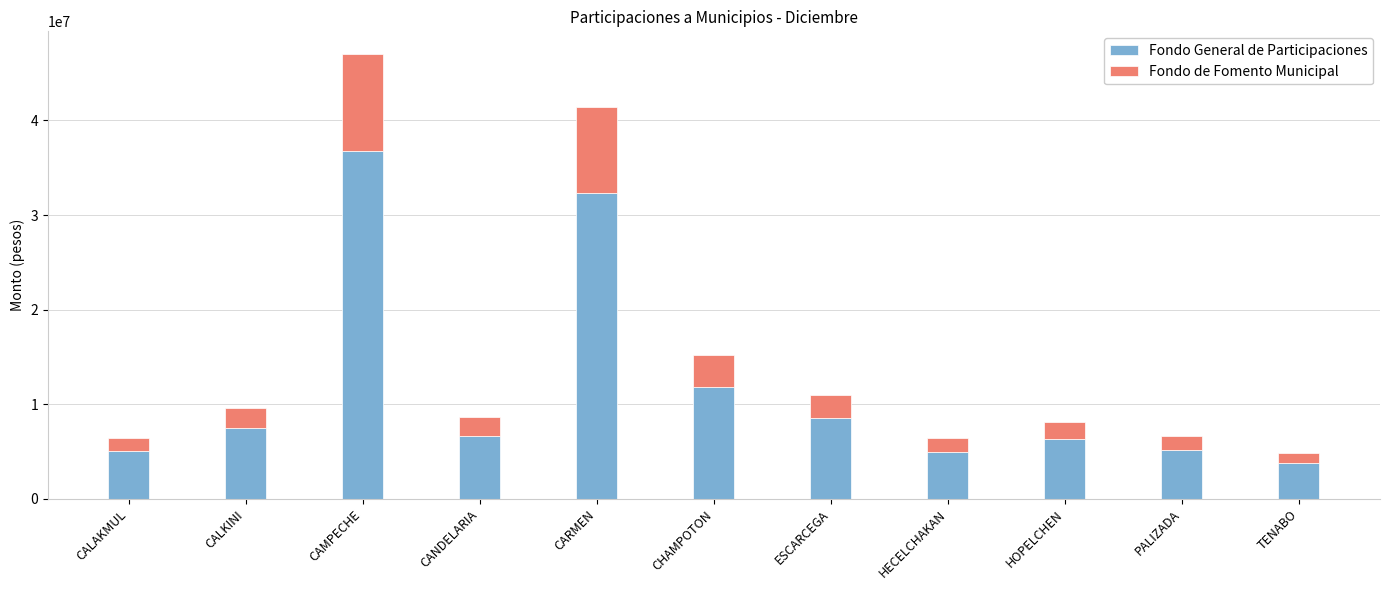

At which category is the sum across all series the highest?

CAMPECHE